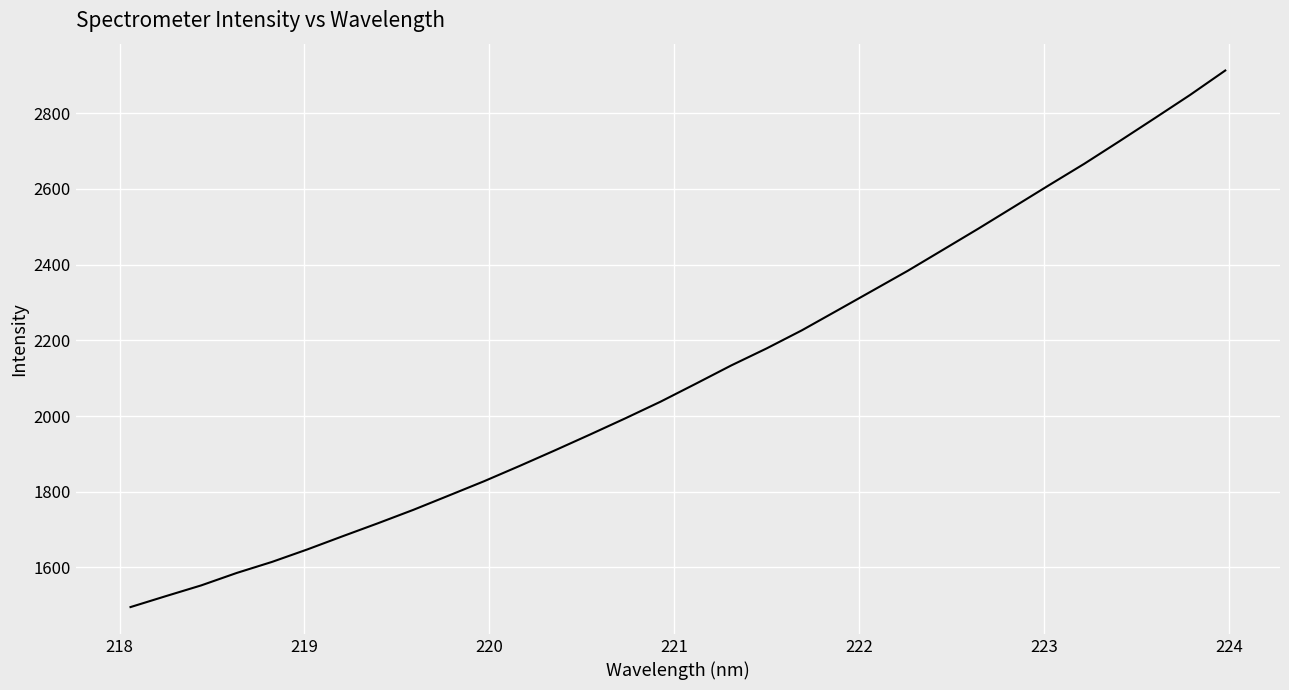

What is the difference between the maximum and minimum values?

1417.5